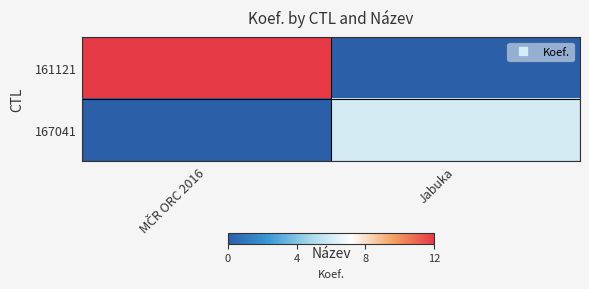

Reading right to left, what are all the values shown in this chart?

161121: Jabuka=0	MČR ORC 2016=12
167041: Jabuka=6	MČR ORC 2016=0